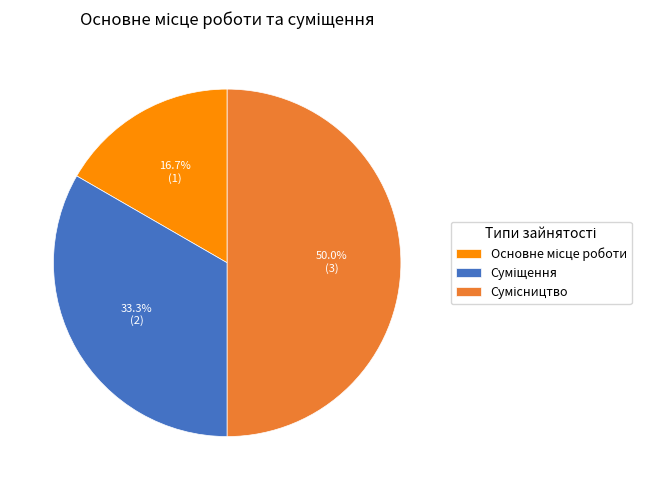

What is the ratio of the value at Суміщення to the value at Сумісництво?

0.7